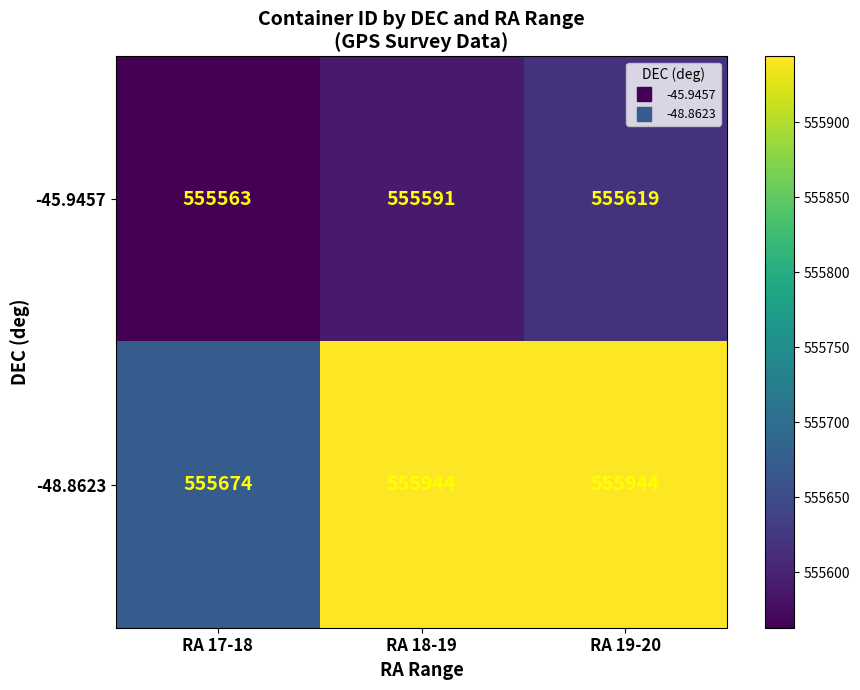

True or false: -48.8623 has a value of 555944 at RA 18-19.

True